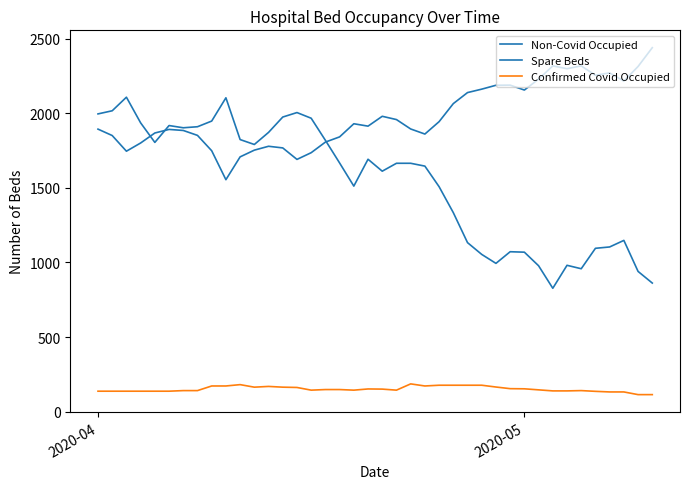

What is the average value of the Non-Covid Occupied series?

1980